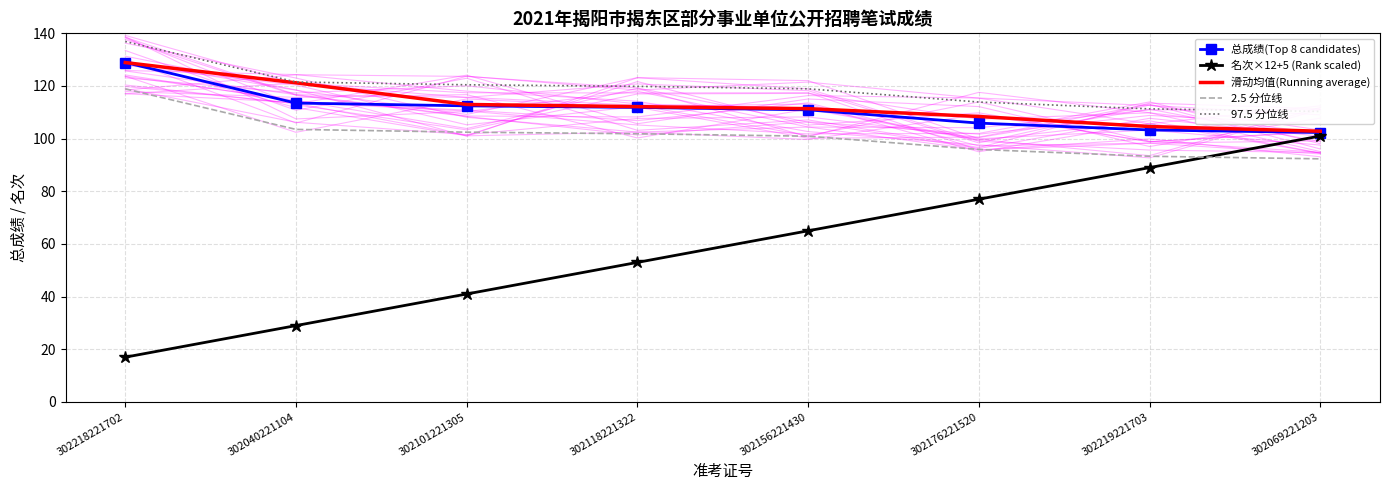

What is the total value across all series at 302118221322?

498.7